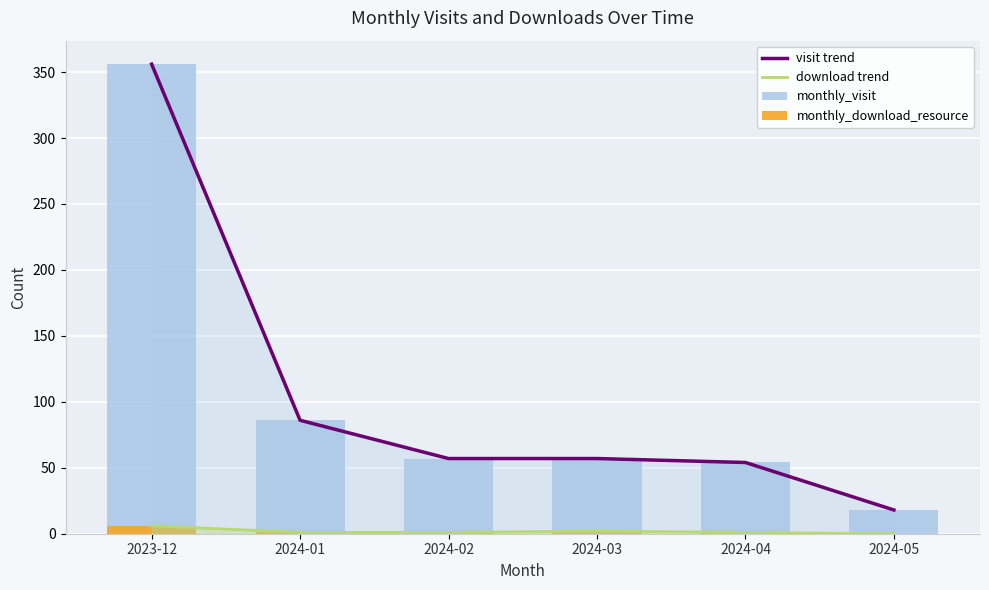

Does the chart contain any negative values?

No